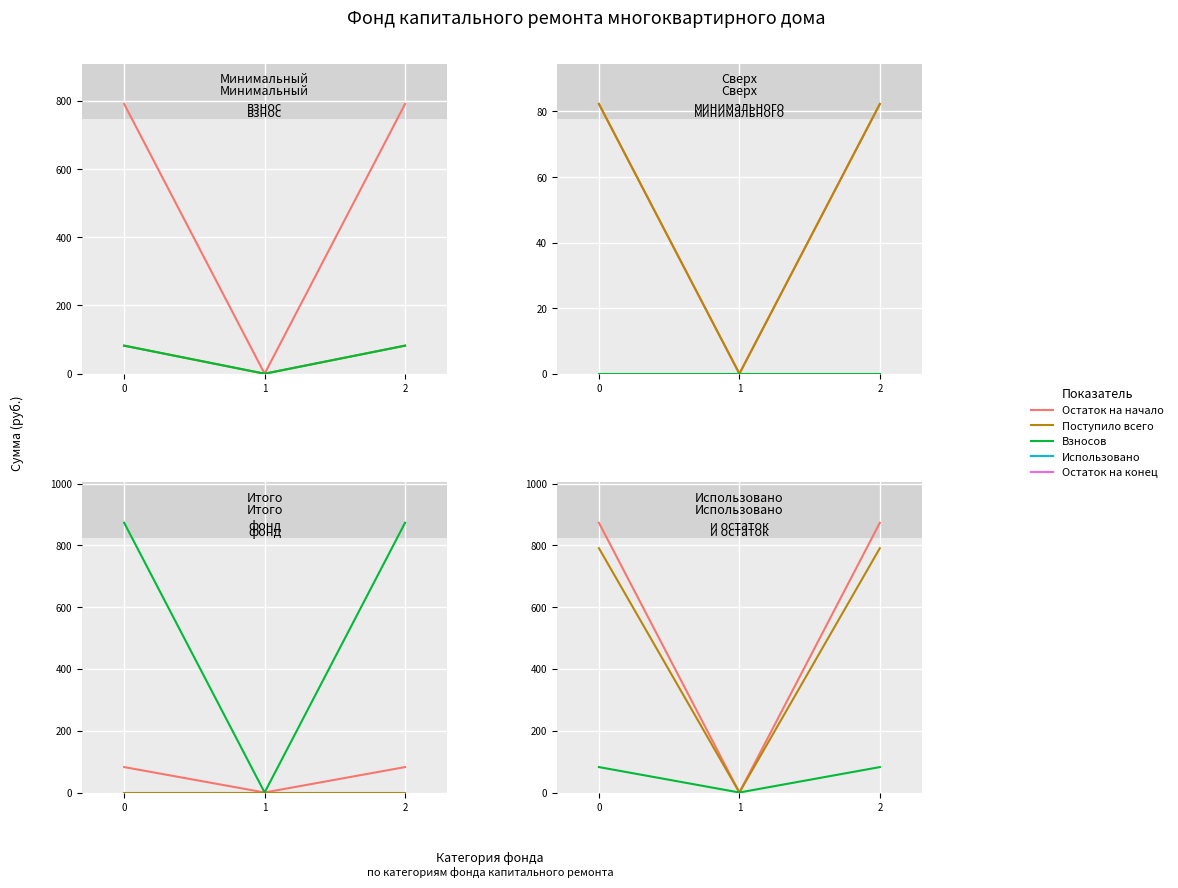

Reading left to right, extract all data points from this chart.

Остаток на начало: 790.8	0.0	790.8
Поступило всего: 82.3	0.0	82.3
Взносов: 82.3	0.0	82.3
Использовано: 0.0	0.0	0.0
Остаток на конец: 873.1	0.0	873.1